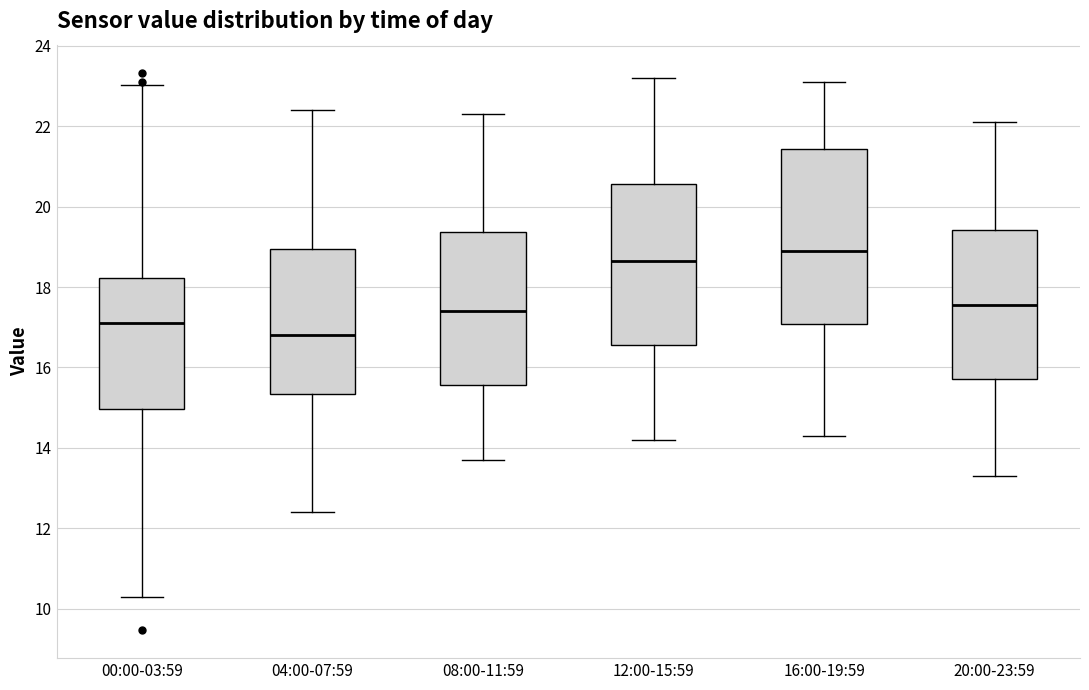

Reading left to right, read every box against the y-axis: the position of its median line, the range the box covers, and the ends of its whiskers. The values are not printed on the chart, so give them approximately, as read against the axis.

00:00-03:59: median 17.2, box 15.0 to 18.2, whiskers 10.4 to 23.0
04:00-07:59: median 16.8, box 15.4 to 19.0, whiskers 12.4 to 22.4
08:00-11:59: median 17.4, box 15.6 to 19.4, whiskers 13.8 to 22.4
12:00-15:59: median 18.6, box 16.6 to 20.6, whiskers 14.2 to 23.2
16:00-19:59: median 19.0, box 17.0 to 21.4, whiskers 14.4 to 23.2
20:00-23:59: median 17.6, box 15.8 to 19.4, whiskers 13.4 to 22.2